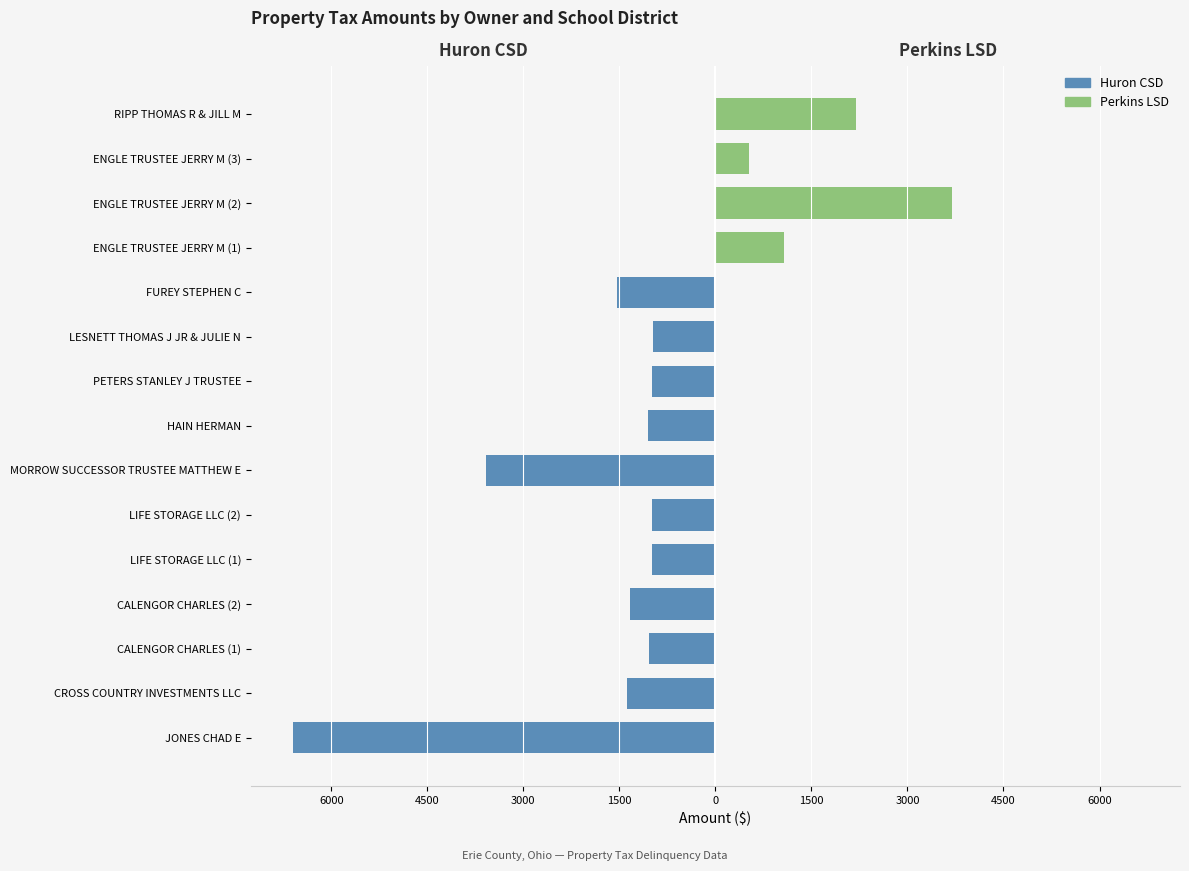

What is the minimum value shown in the chart?

-6597.1